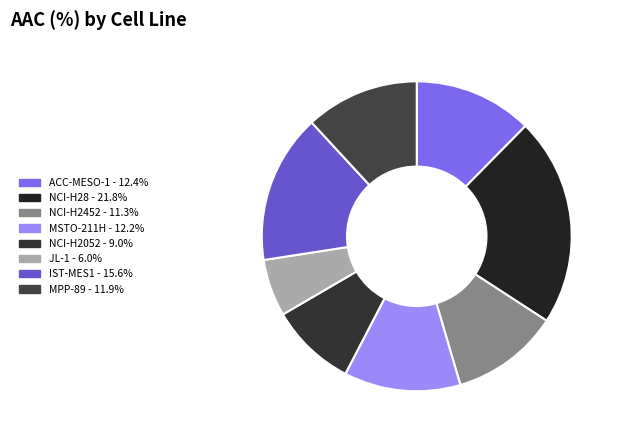

What is the ratio of the value at NCI-H28 to the value at MPP-89?

1.8